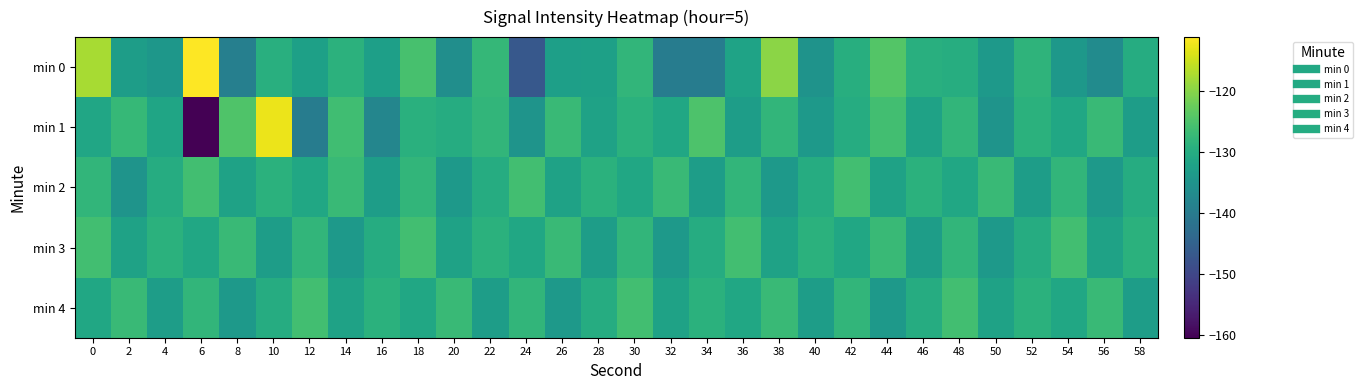

Between 4 and 18, which is larger?

18